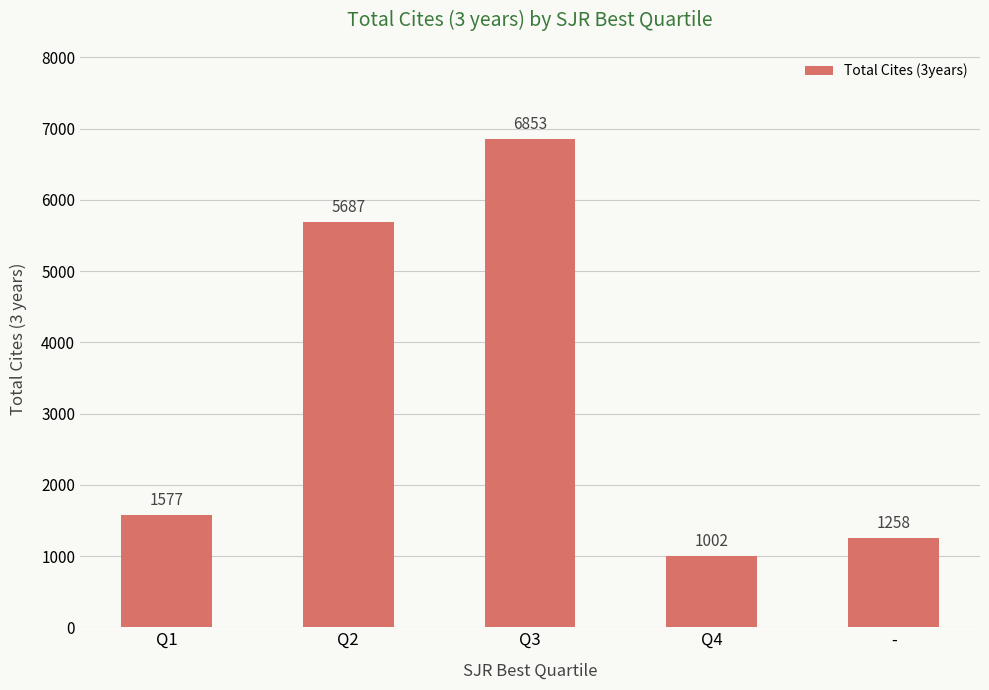

How many data points does each series have?

5